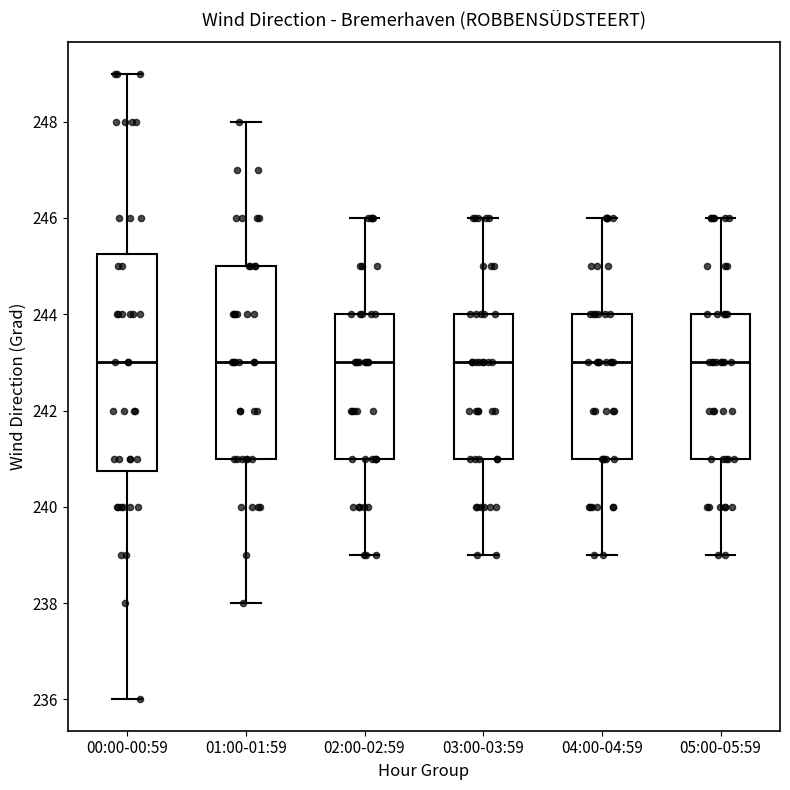

Where does the upper whisker of the box for 00:00-00:59 end on the y-axis? The values are not printed on the chart, so give them approximately, as read against the axis.

249.0